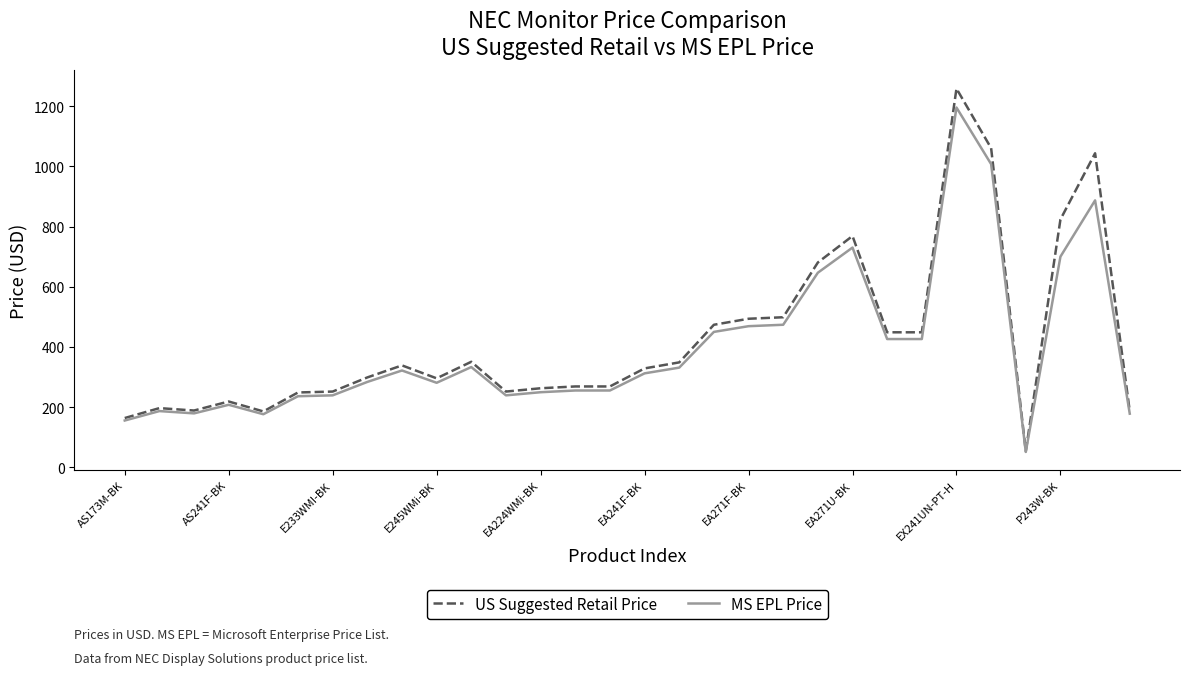

Rank the series by their maximum value, from lowest to highest.

MS EPL Price, US Suggested Retail Price